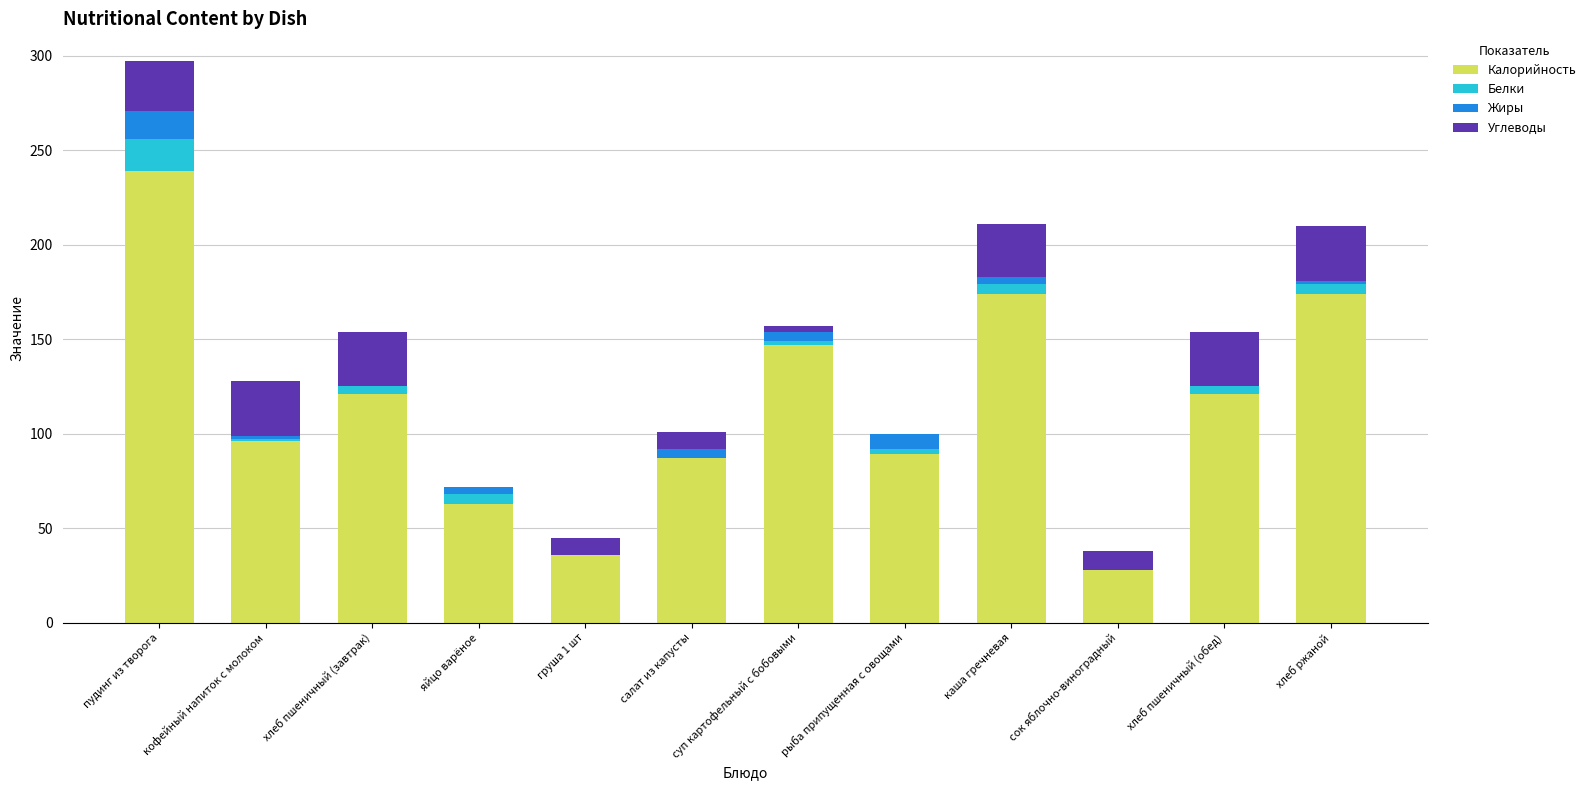

The Калорийность series shows 96 at кофейный напиток с молоком. True or false?

True